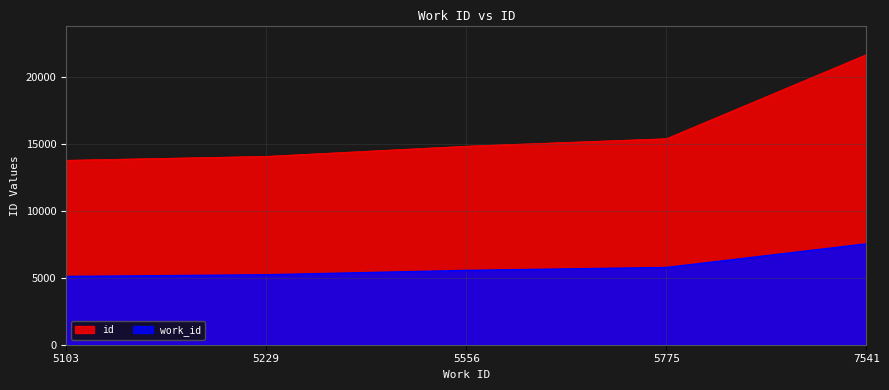

What are all the series names shown in the legend?

id, work_id